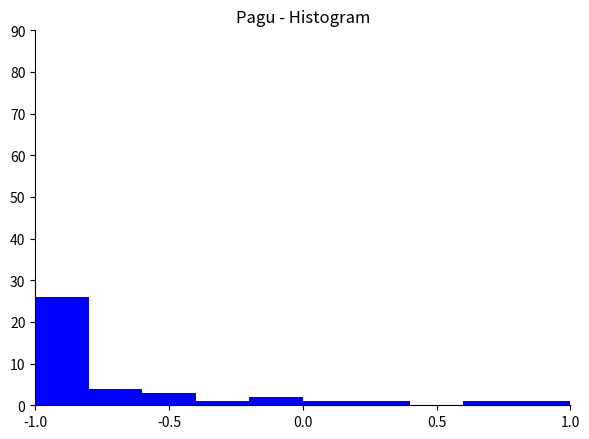

Reading left to right, transcribe this chart: for each bar, give the range it covers on the x-axis and its height. The values are not printed on the chart, so give them approximately, as read against the axis.

-1.0 to -0.8: 26
-0.8 to -0.6: 4
-0.6 to -0.4: 3
-0.4 to -0.2: 1
-0.2 to 0.0: 2
0.0 to 0.2: 1
0.2 to 0.4: 1
0.4 to 0.6: 0
0.6 to 0.8: 1
0.8 to 1.0: 1